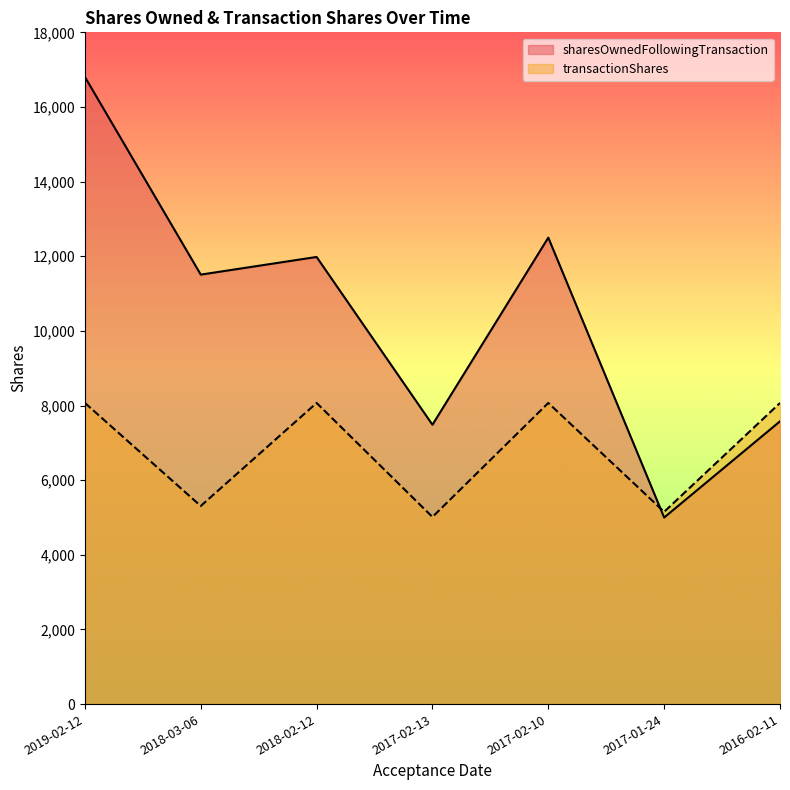

At which category is the sum across all series the highest?

2019-02-12